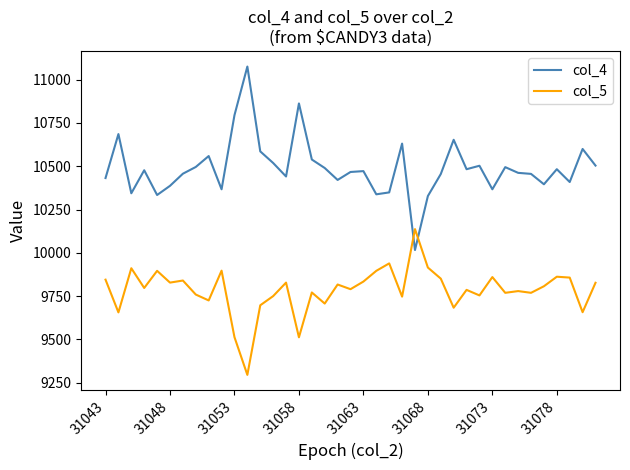

Rank the series by their average value, from lowest to highest.

col_5, col_4